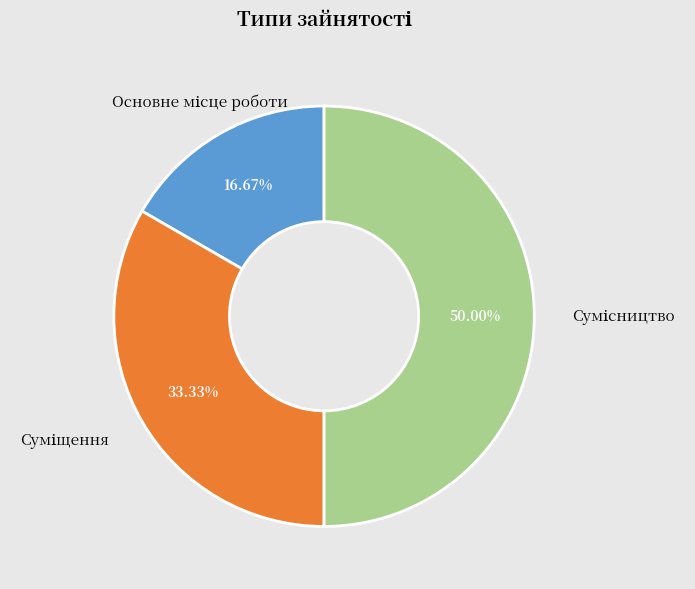

Does Основне місце роботи account for over 50% of the chart?

No